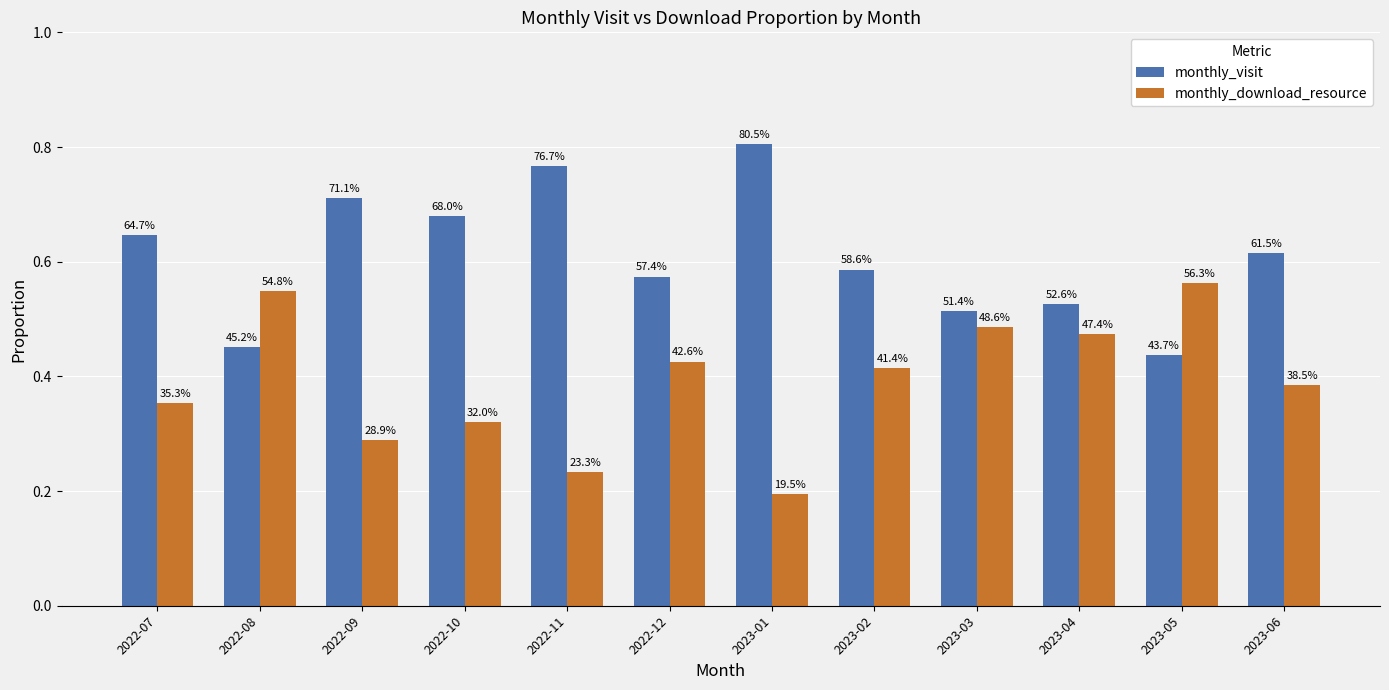

Does the chart contain stacked bars?

No